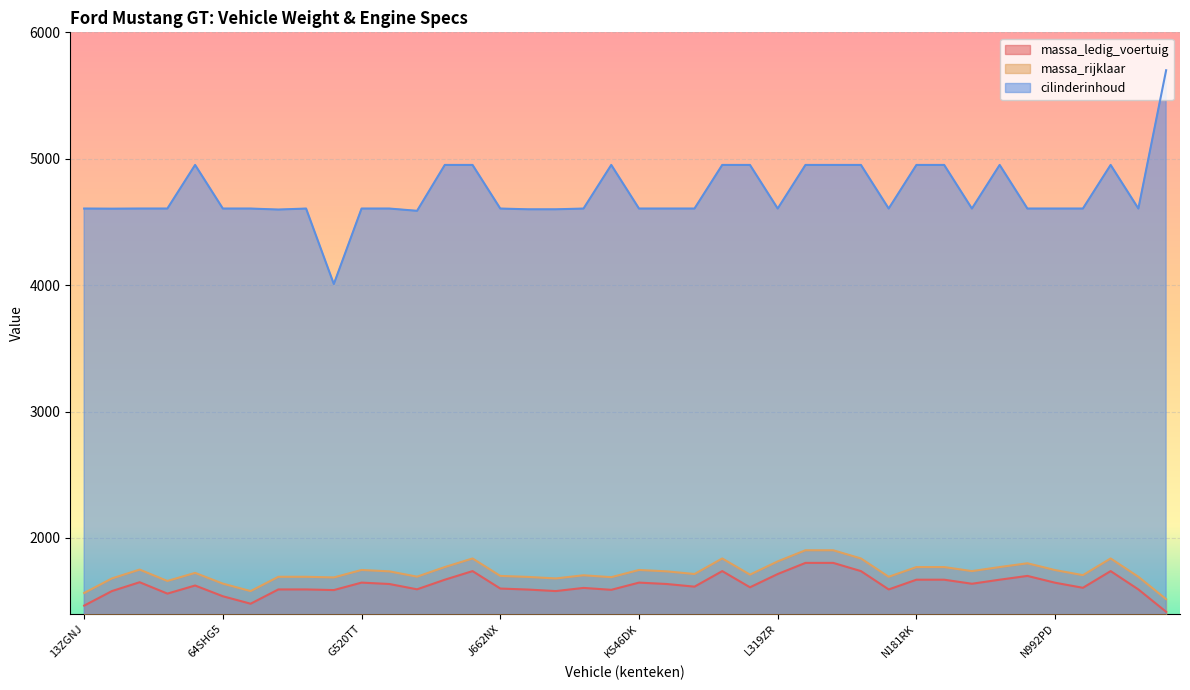

What is the value of the massa_ledig_voertuig point at the 33rd from the left?

1638